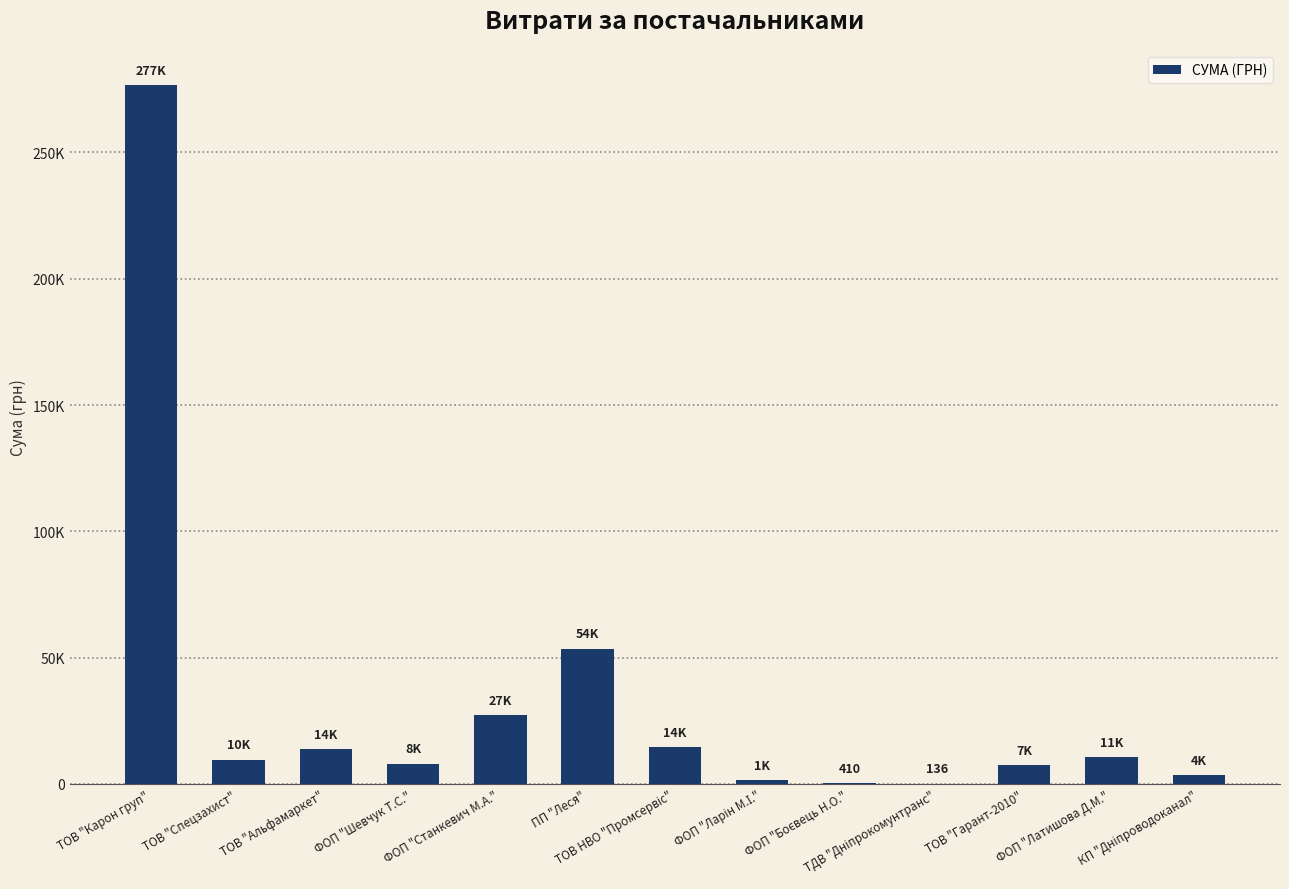

Are the bars horizontal?

No